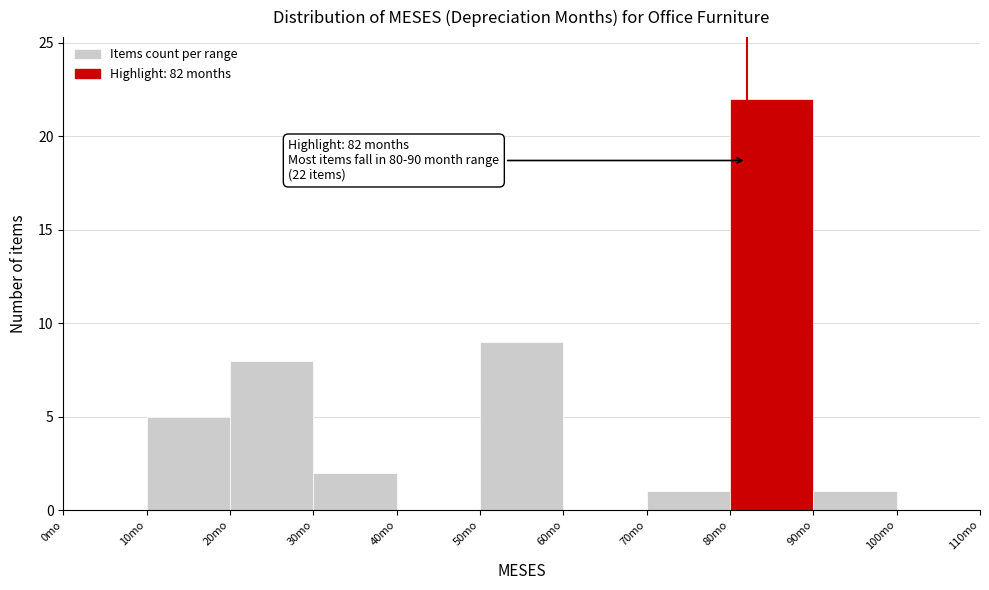

Which range on the x-axis has the tallest bar?

80 to 90